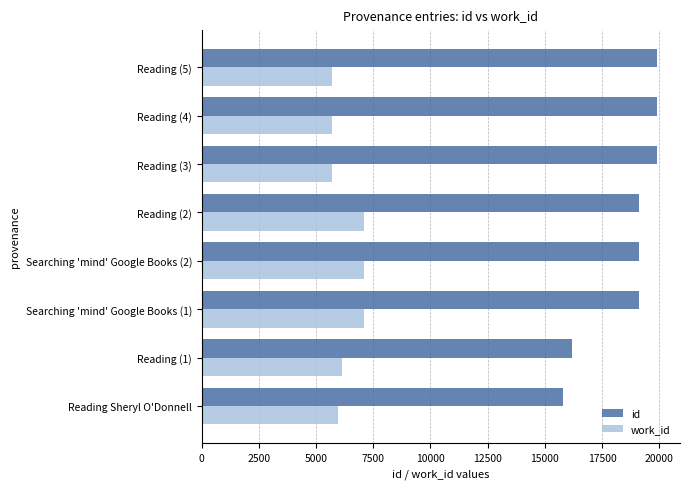

Rank the series by their average value, from lowest to highest.

work_id, id